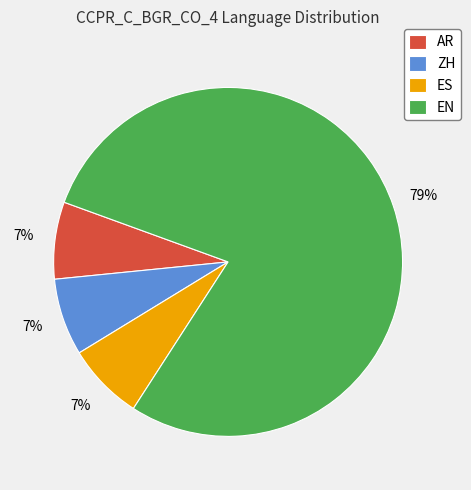

How many segments does this pie chart have?

4